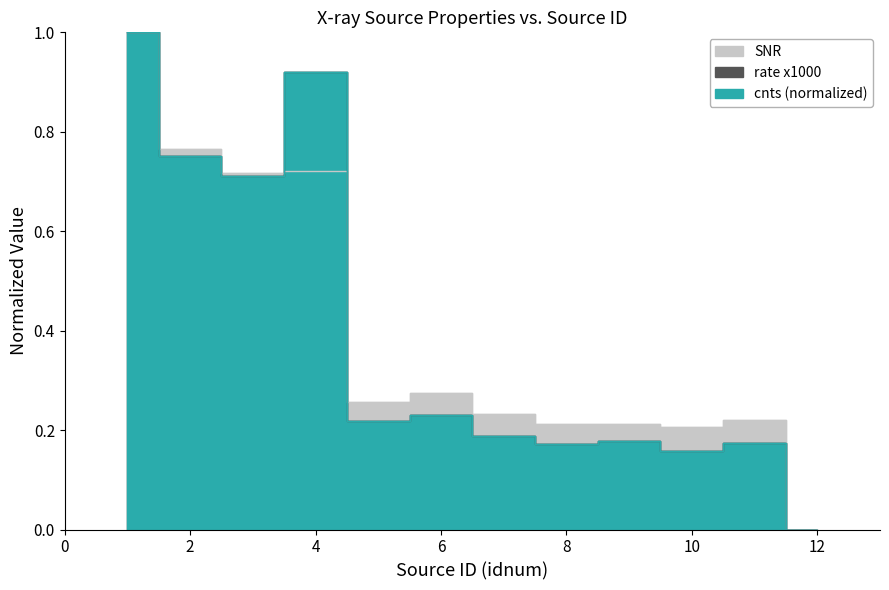

How many lines are shown in the chart?

3